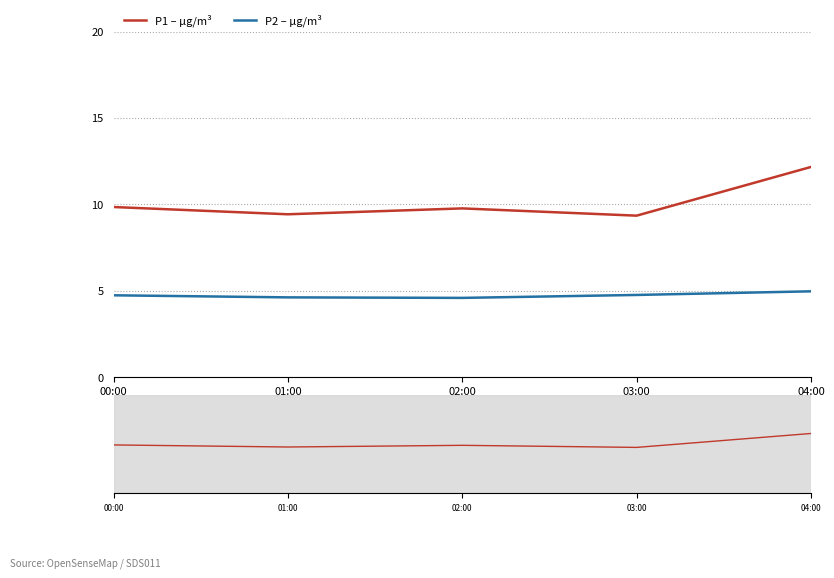

Is it true that P2 – µg/m³ equals 4.6 at 01:00?

True